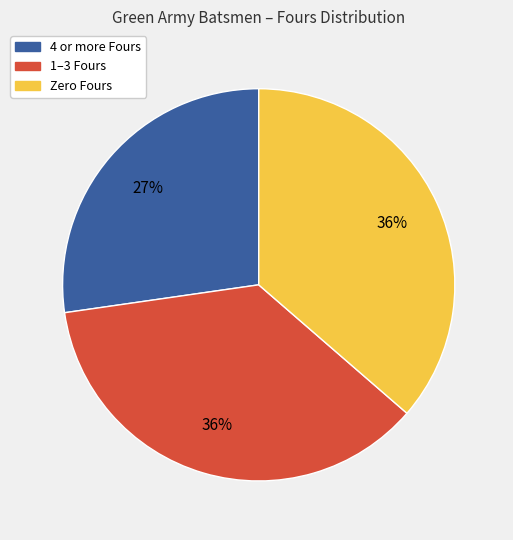

True or false: 4 or more Fours accounts for 41% of the total.

False